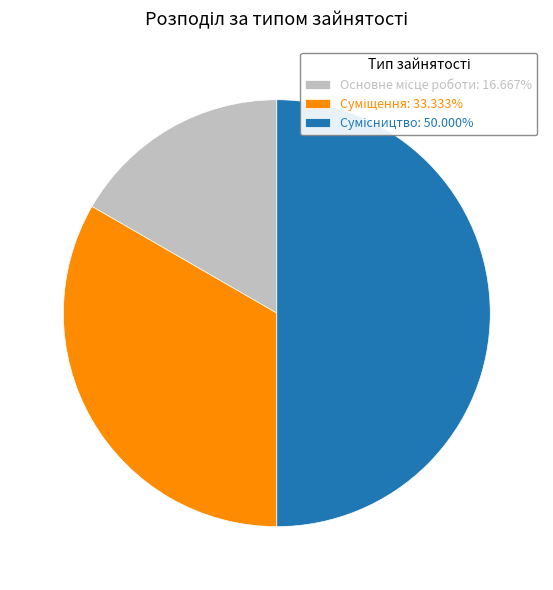

How many segments does this pie chart have?

3